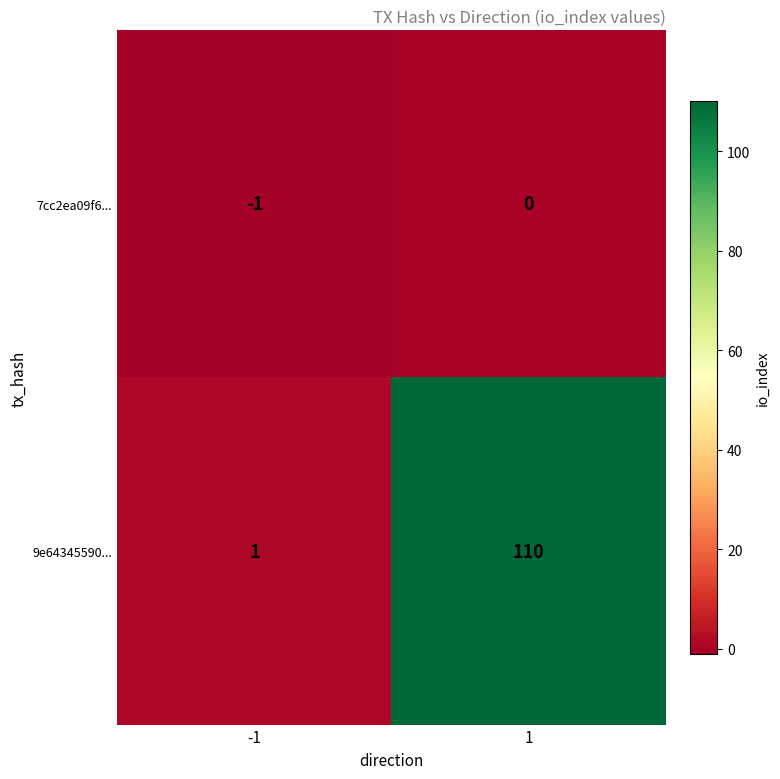

Is it true that 7cc2ea09f6... equals -1 at -1?

True